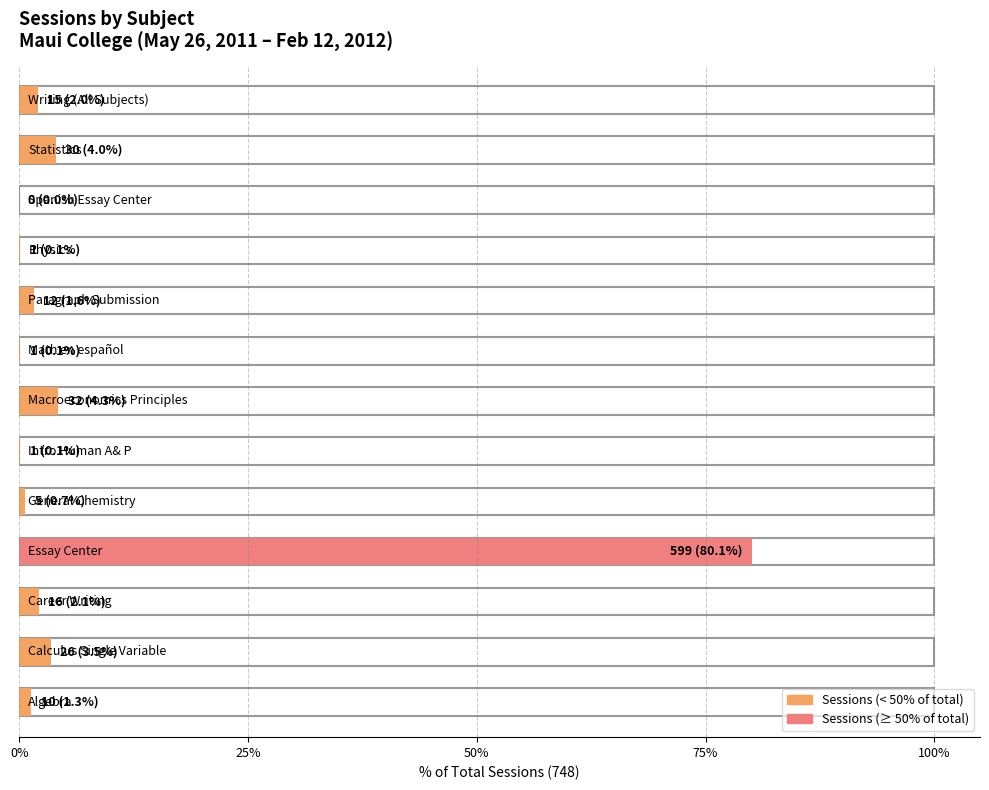

The value at Math en español is 1. True or false?

True